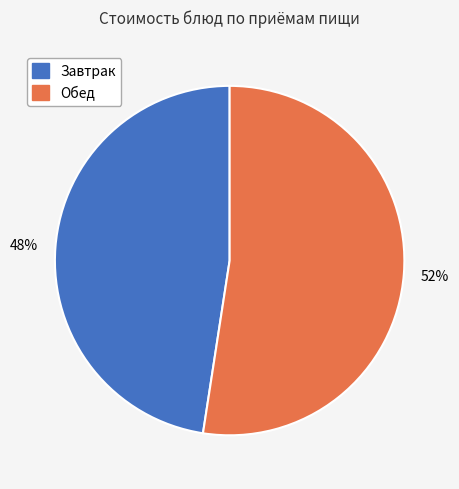

Does any single category account for the majority?

Yes